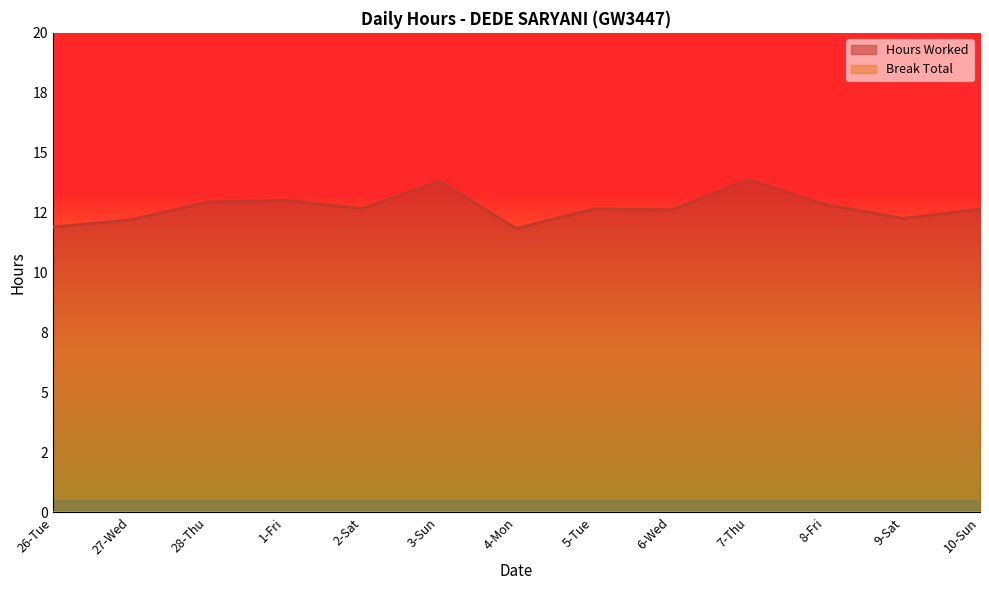

Where is the first local maximum?

1-Fri